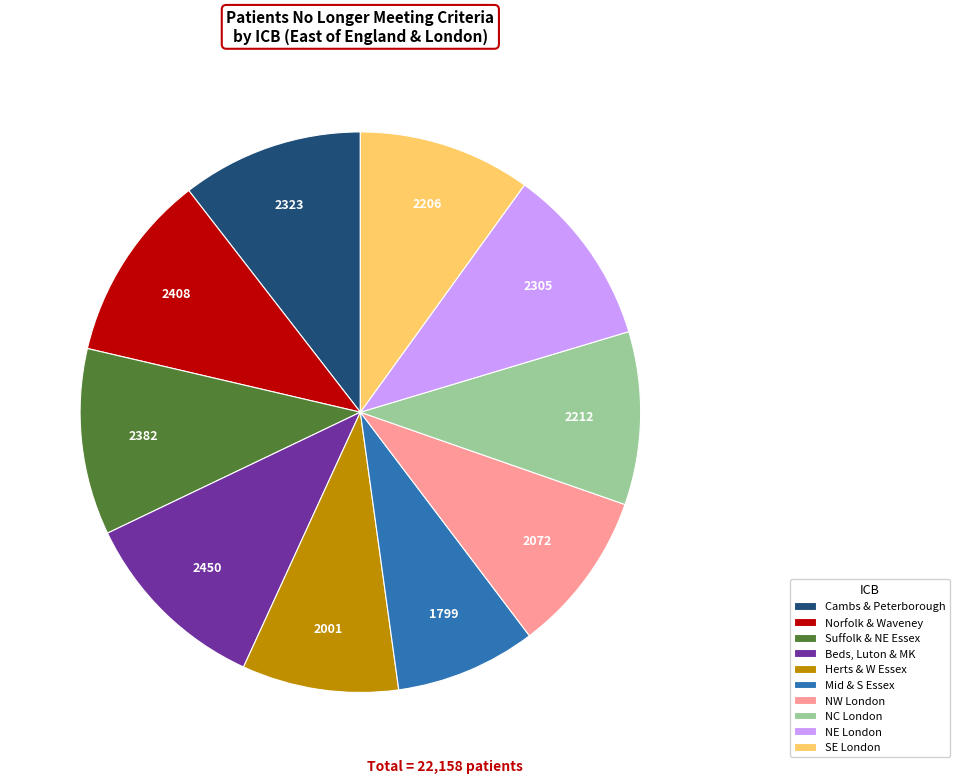

Is there any slice that represents more than half of the pie?

No